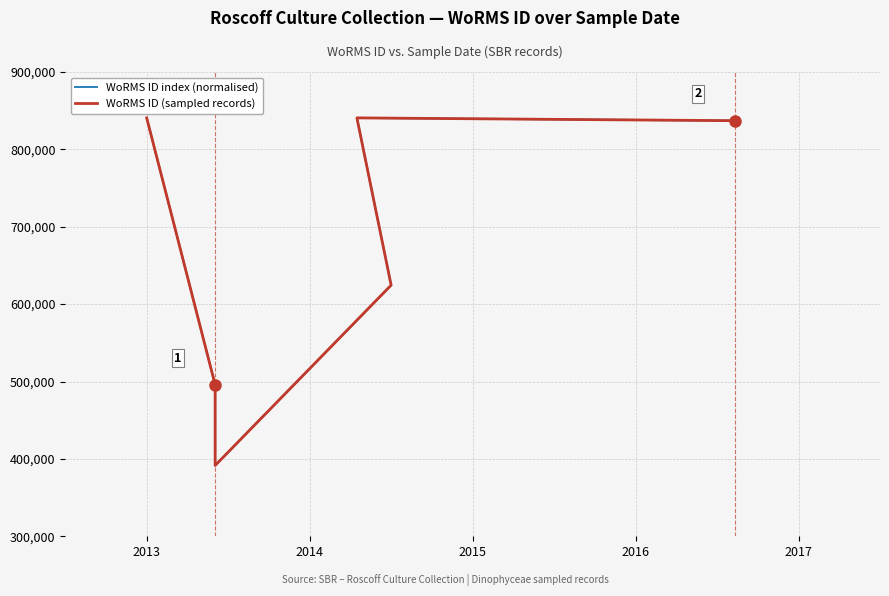

The WoRMS ID index (normalised) series shows 840689 at 2017. True or false?

True